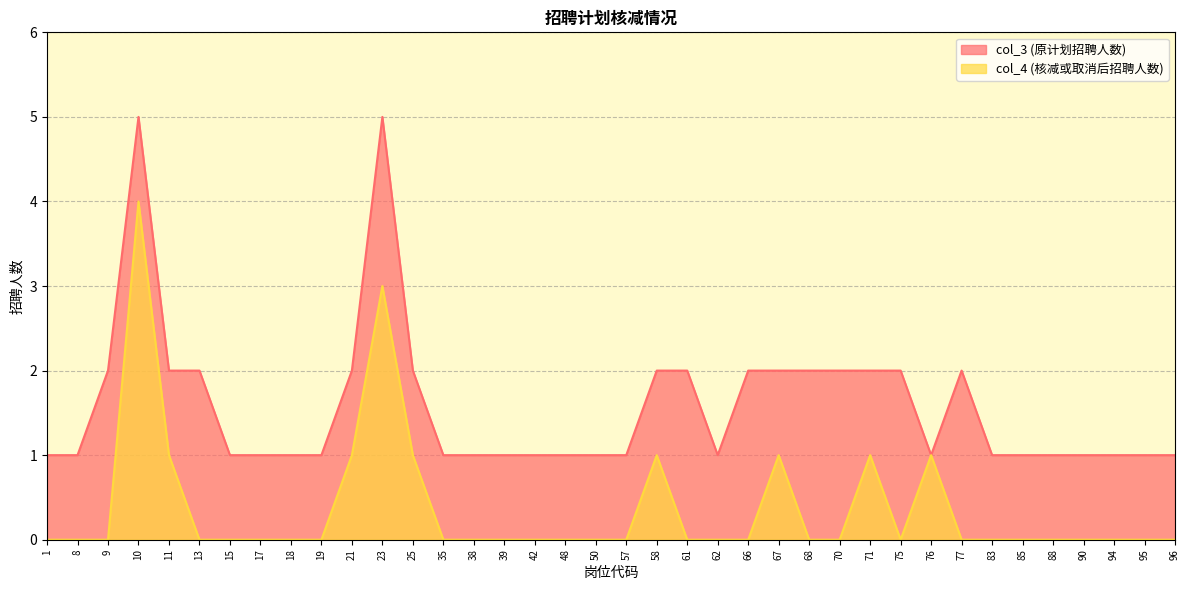

Where is the first local minimum for col_3 (原计划招聘人数)?

62